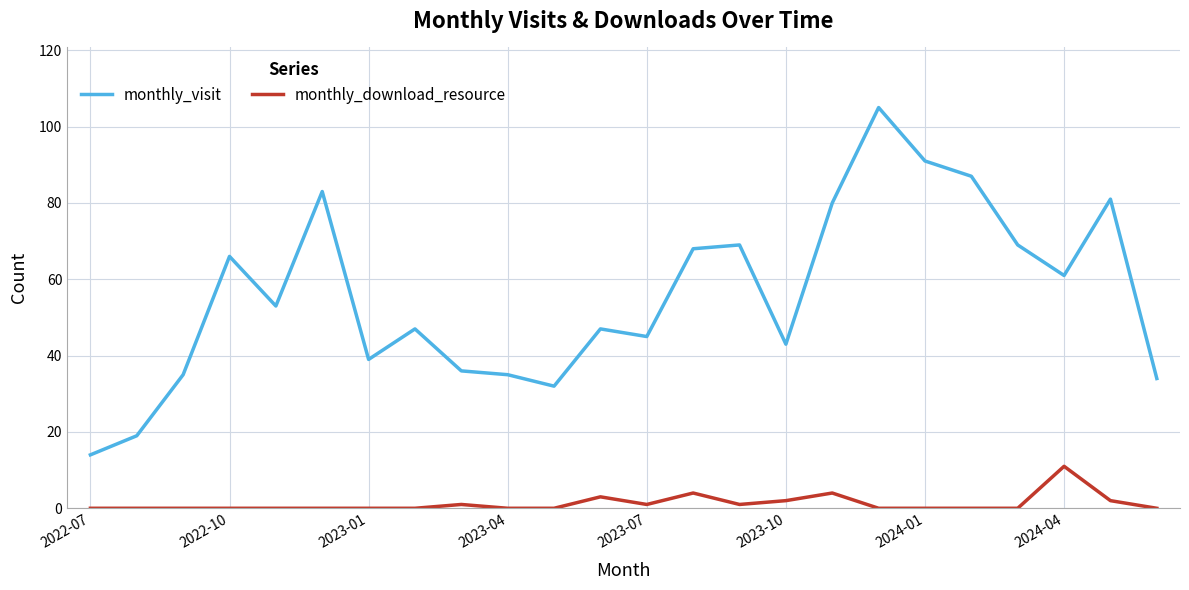

True or false: monthly_visit and monthly_download_resource intersect in this chart.

False